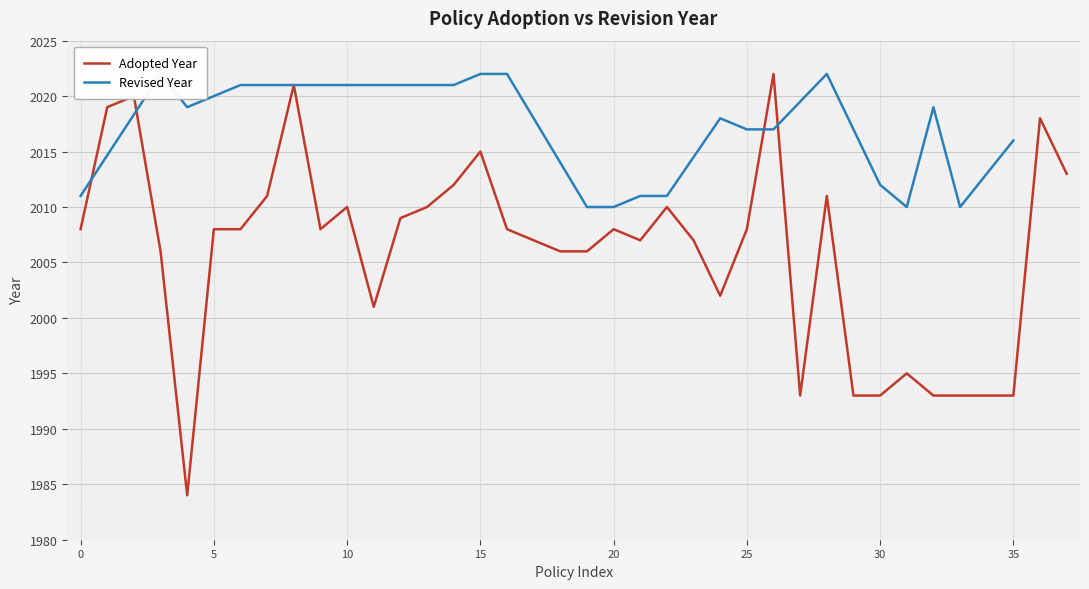

Is it true that Adopted Year equals 2008 at 20?

True